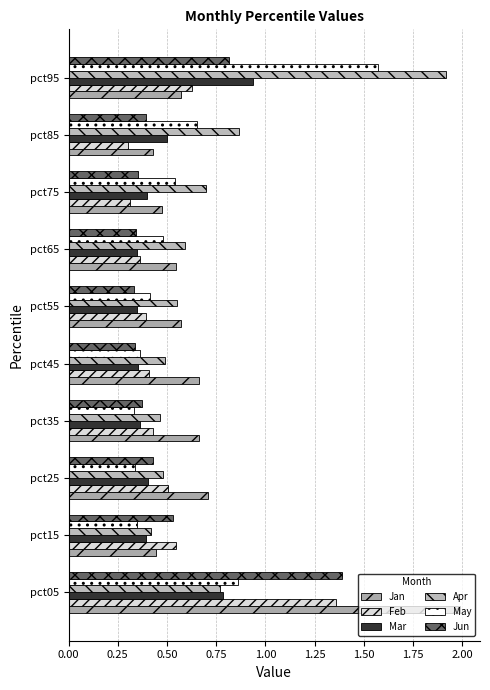

What is the sum of all Jan values?

7.1